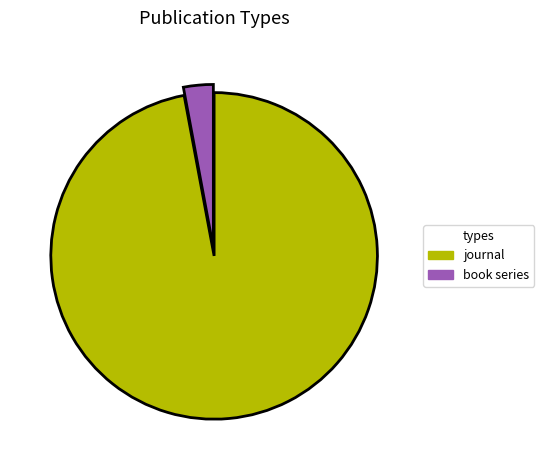

Does any single category account for the majority?

Yes